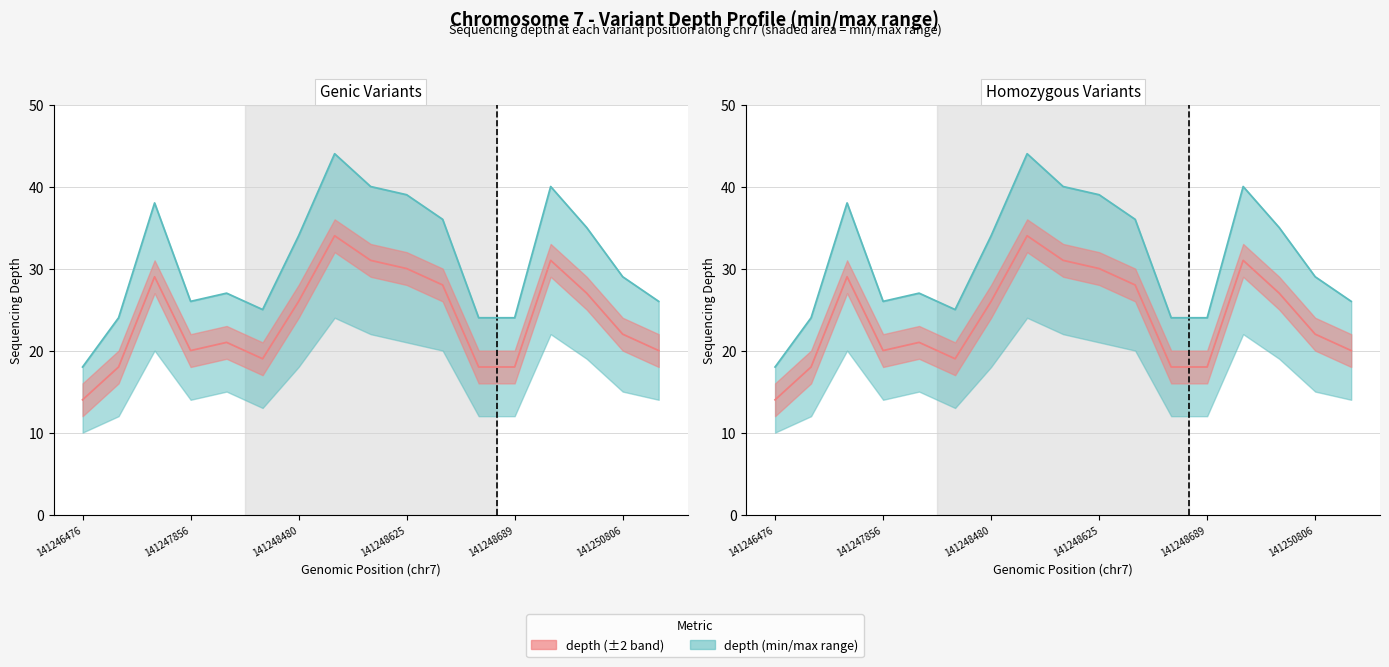

List the series in order of their overall mean, lowest first.

depth (actual), depth_max